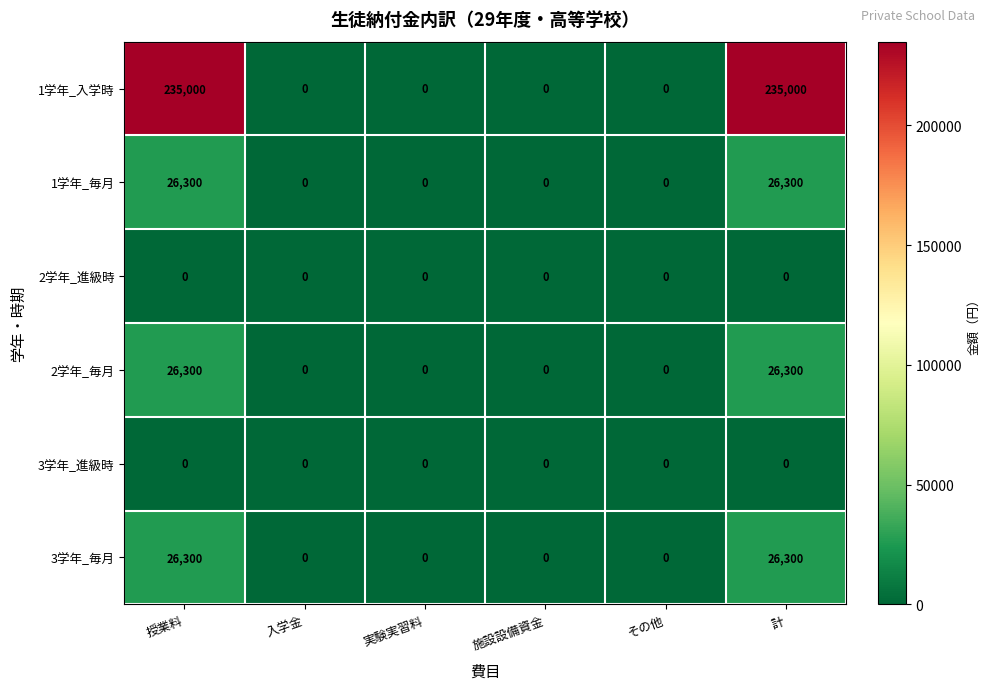

What is the sum of all 1学年_入学時 values?

470000